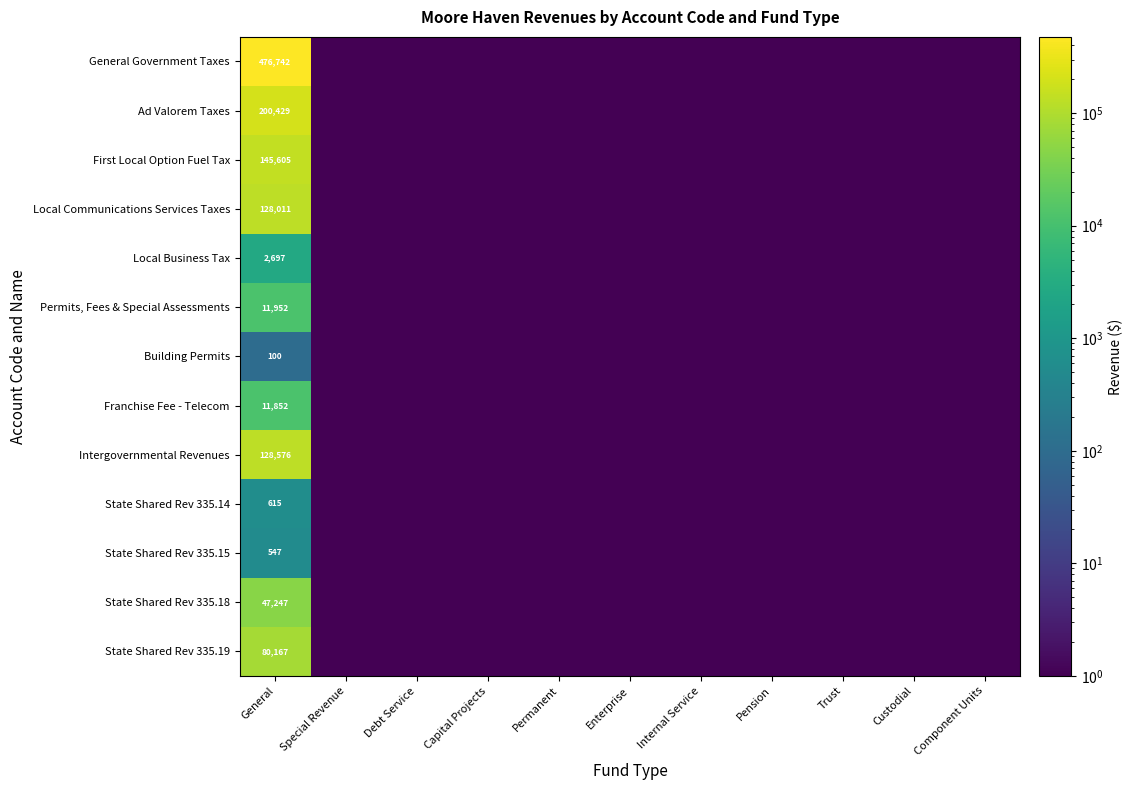

Which series has the largest total across all categories?

General Government Taxes